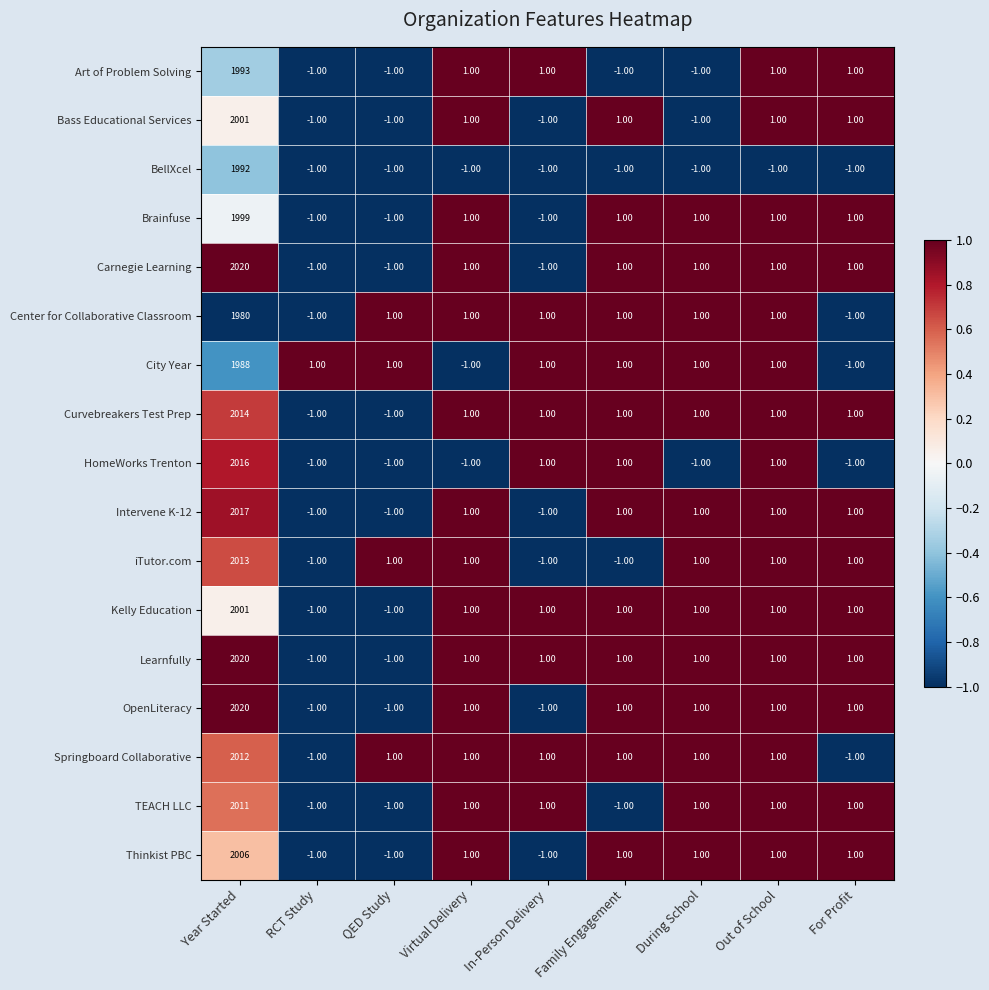

At which category does the chart reach its peak across all series?

Year Started